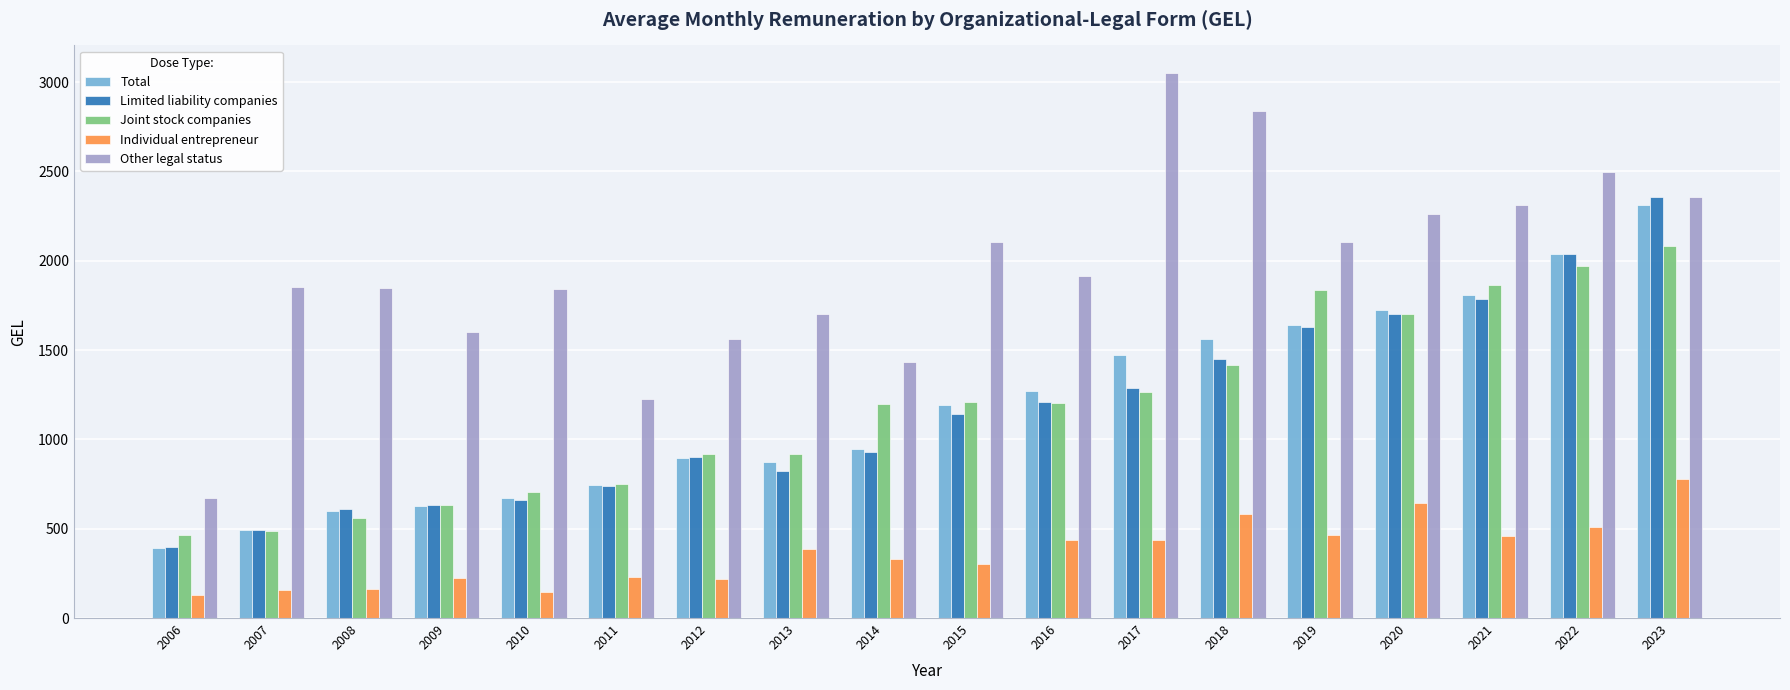

The Limited liability companies series shows 905.4 at 2010. True or false?

False